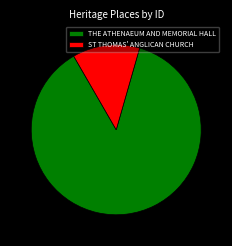

Approximately how many times larger is the value at THE ATHENAEUM AND MEMORIAL HALL compared to ST THOMAS' ANGLICAN CHURCH?

6.8